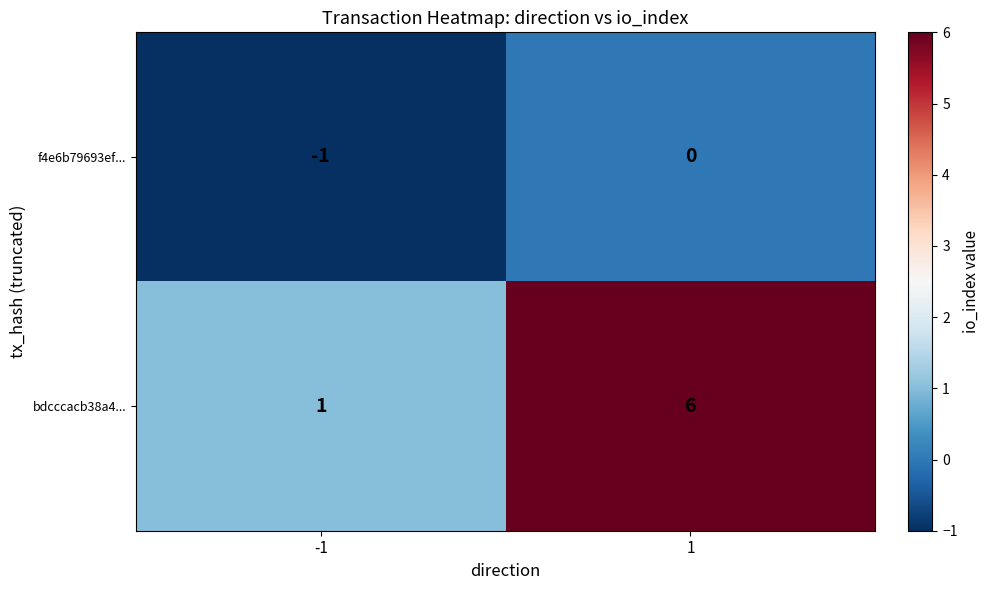

The value of f4e6b79693ef... at 1 is 0. True or false?

True